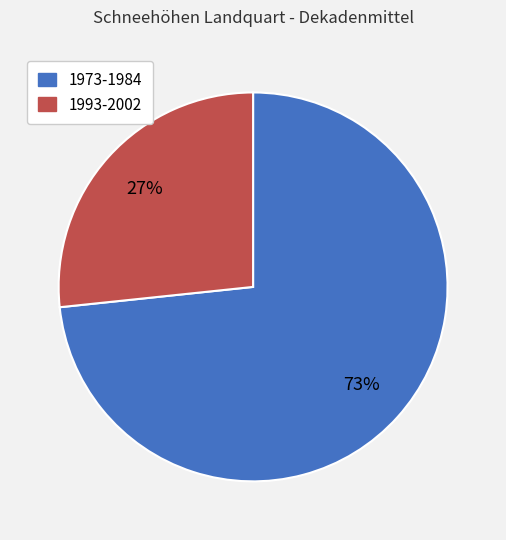

The 1993-2002 slice represents 20% of the pie. True or false?

False